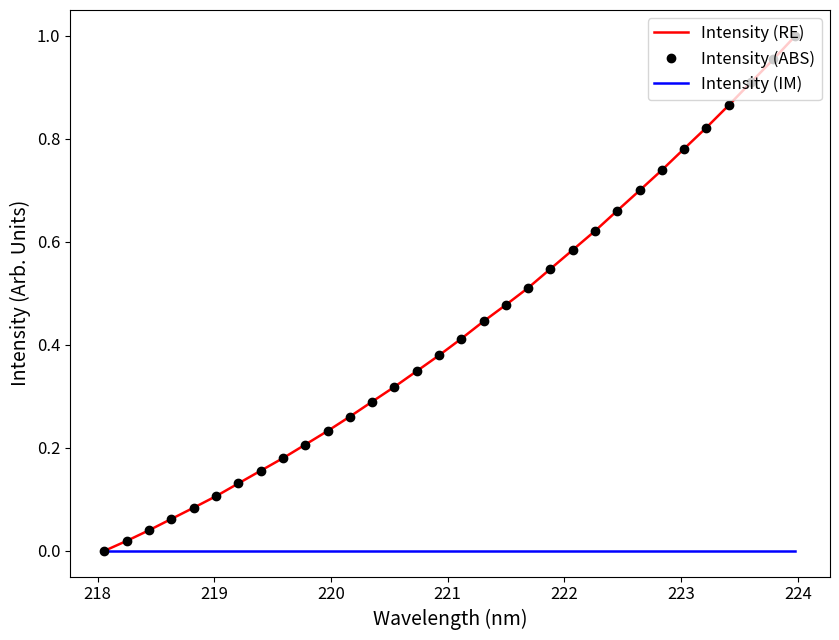

What is the difference between the maximum and minimum values in the Intensity (RE) series?

1.0